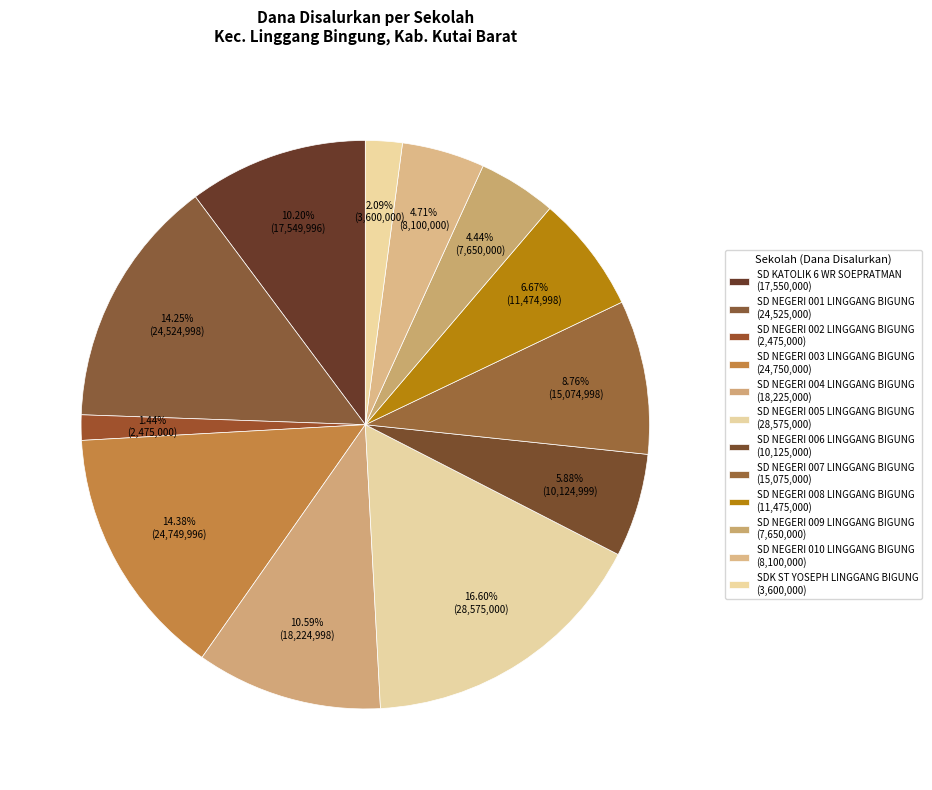

Which slice is the smallest?

SD NEGERI 002 LINGGANG BIGUNG